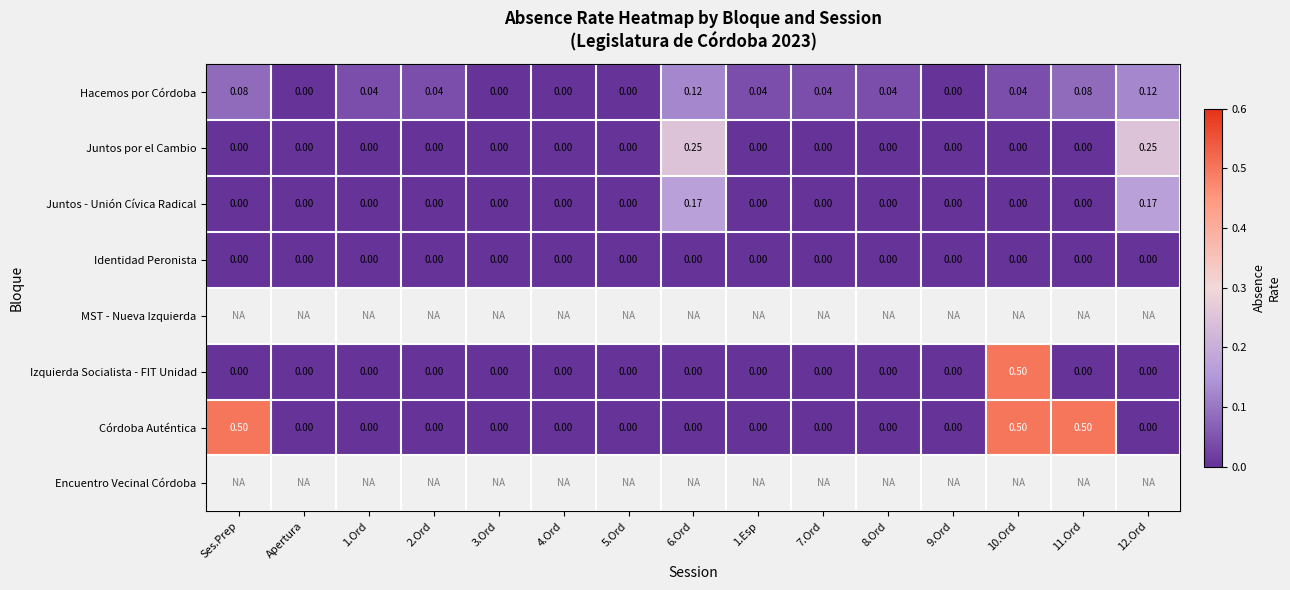

Is the value of Juntos - Unión Cívica Radical at 6.Ord greater than the value of Juntos por el Cambio at 11.Ord?

Yes